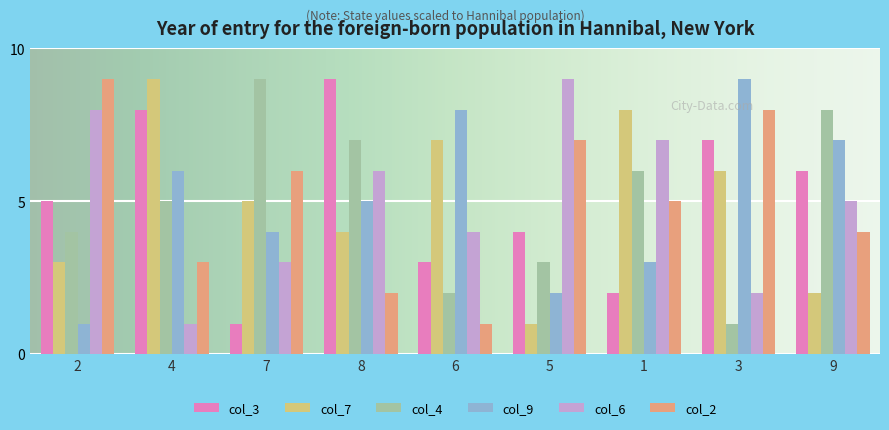

What is the sum of all col_3 values?

45